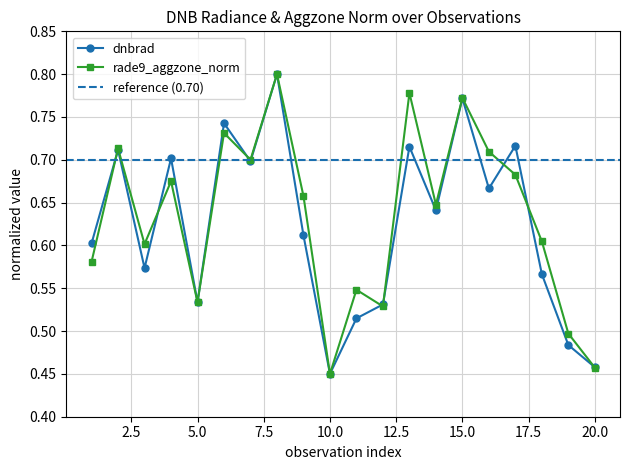

Which label corresponds to the smallest value in the chart?

10